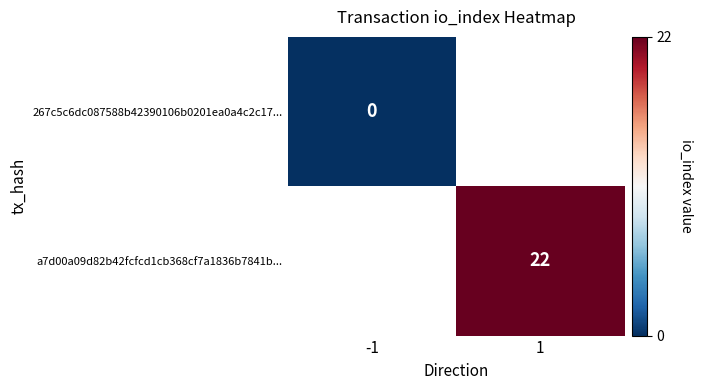

The a7d00a09d82b42fcfcd1cb368cf7a1836b7841b... series shows 22 at 1. True or false?

True